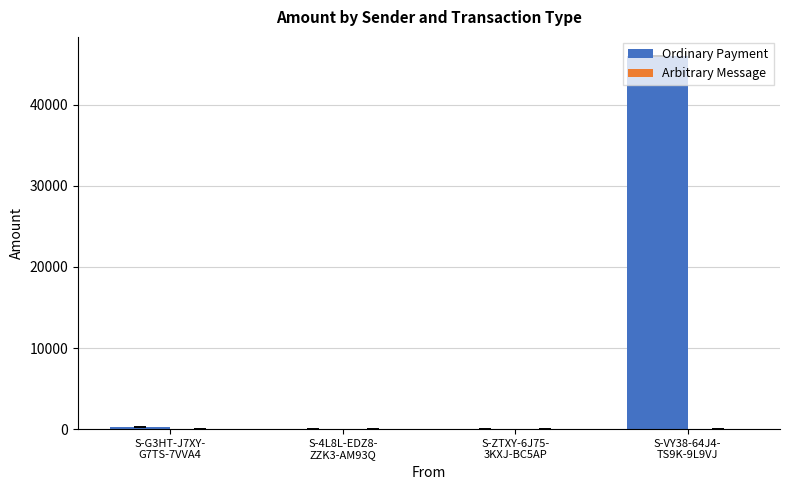

Count the number of categories in the chart.

4